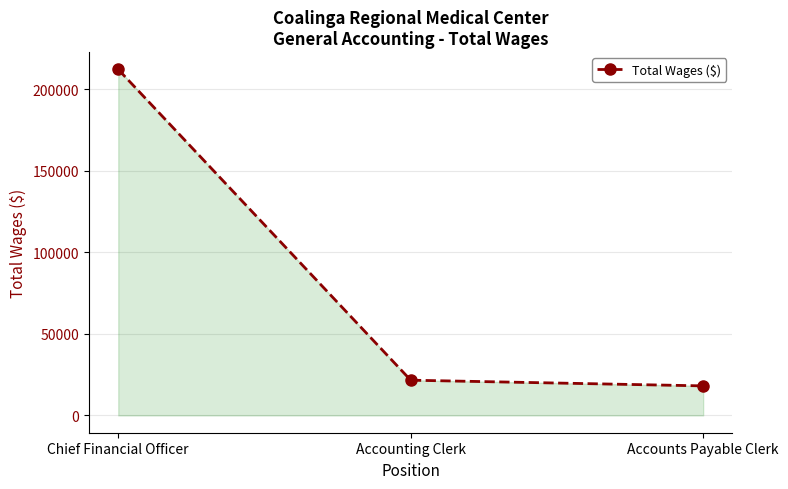

The value at Chief Financial Officer is 212116. True or false?

True